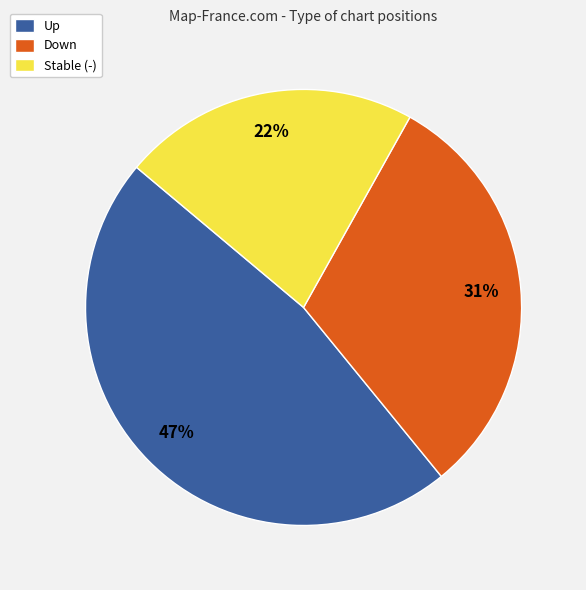

Is there a majority slice in this chart?

No